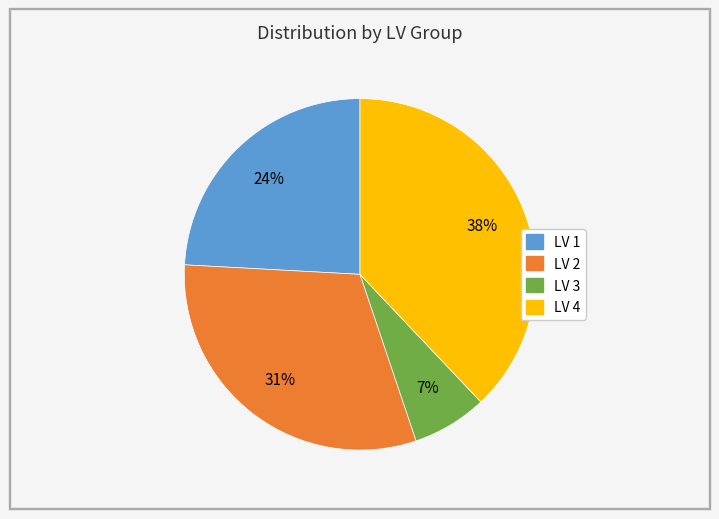

Is there any slice that represents more than half of the pie?

No